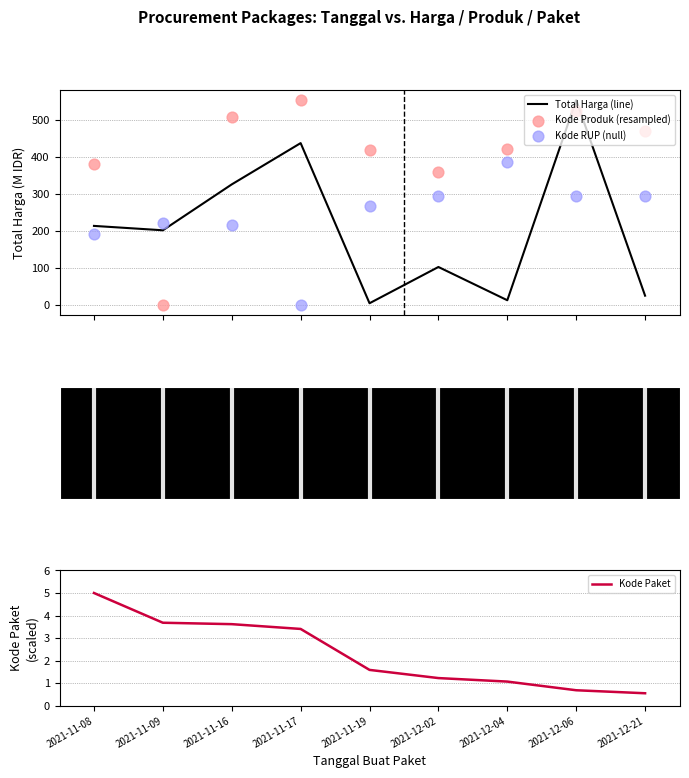

Which series contains the lowest Y value?

Kode Produk (resampled)